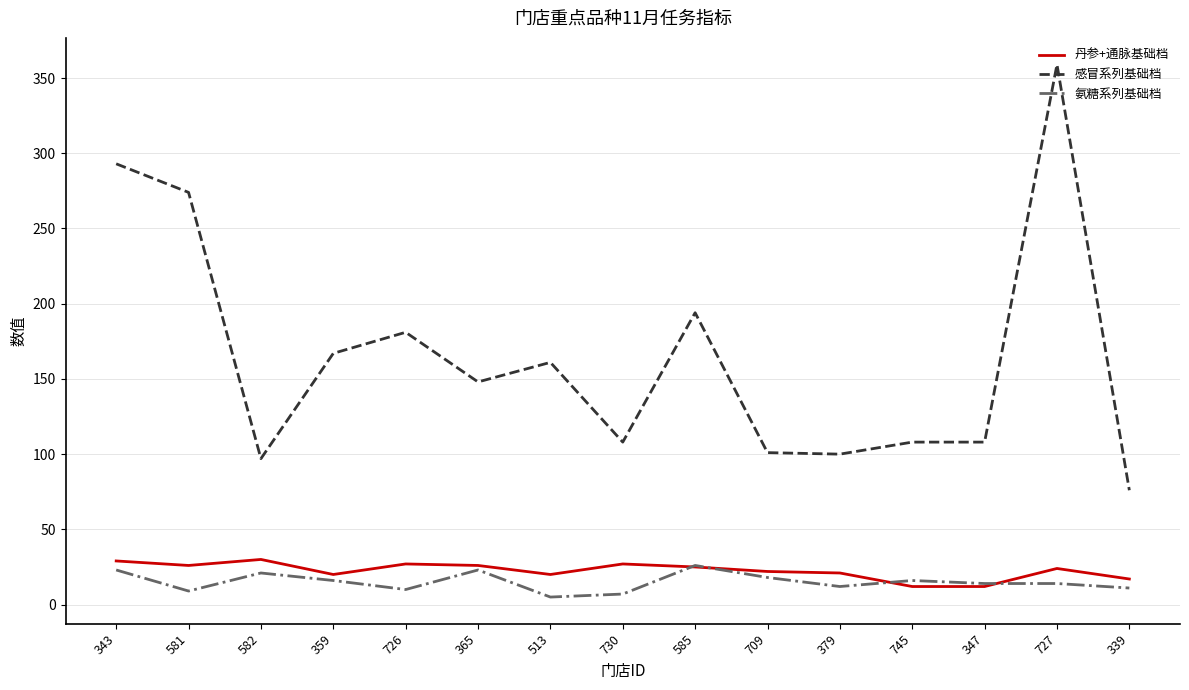

What position from the right is 726?

11